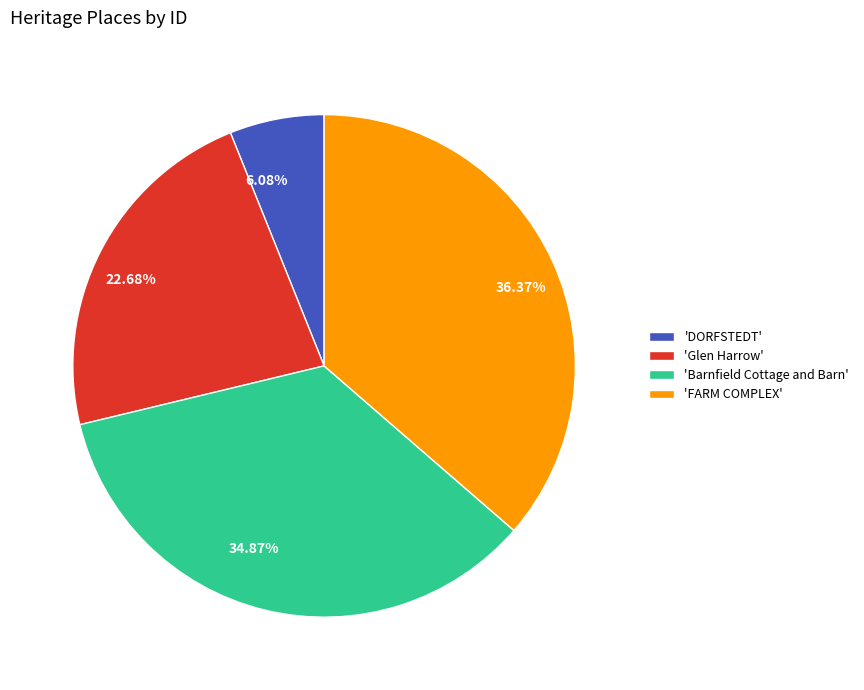

How many segments does this pie chart have?

4